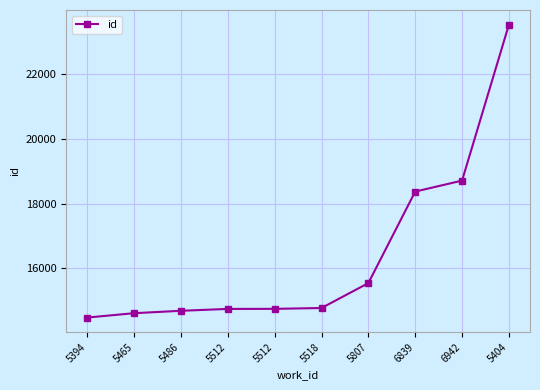

How many categories are shown in the chart?

10